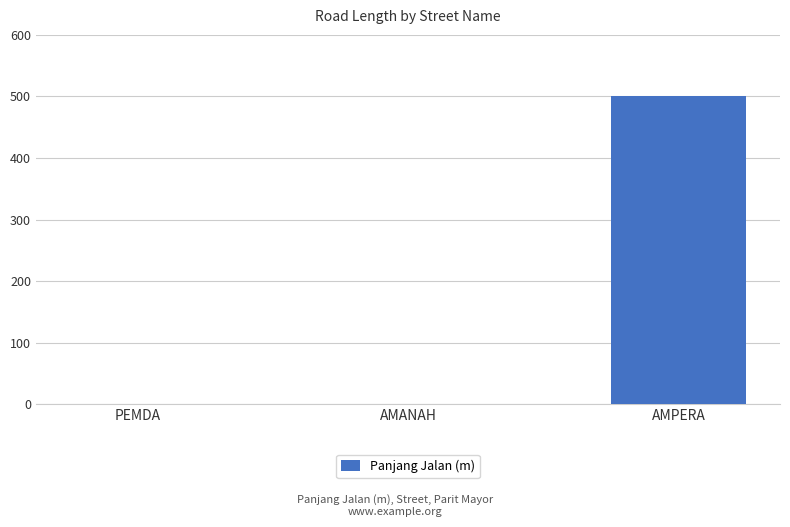

The value at AMANAH is 1. True or false?

True